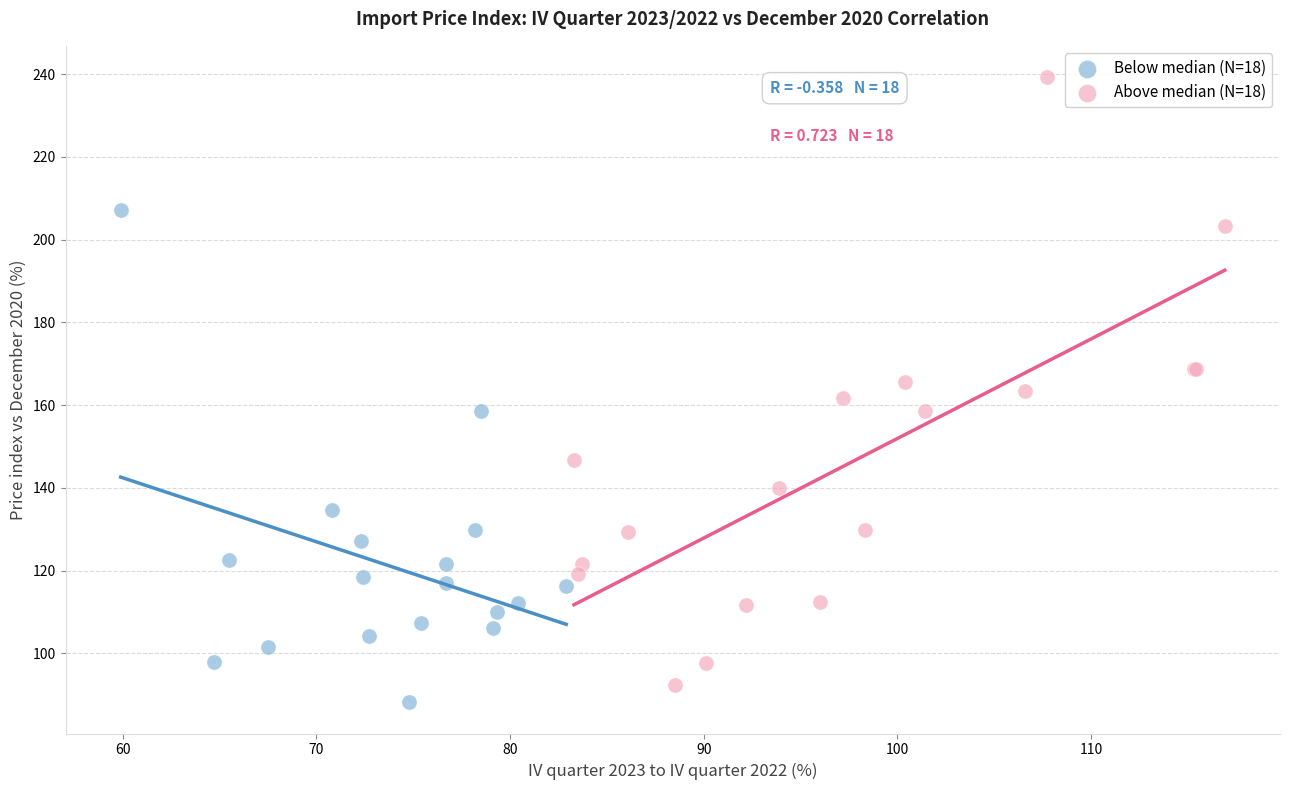

Which series contains the highest Y value?

Above median (N=18)